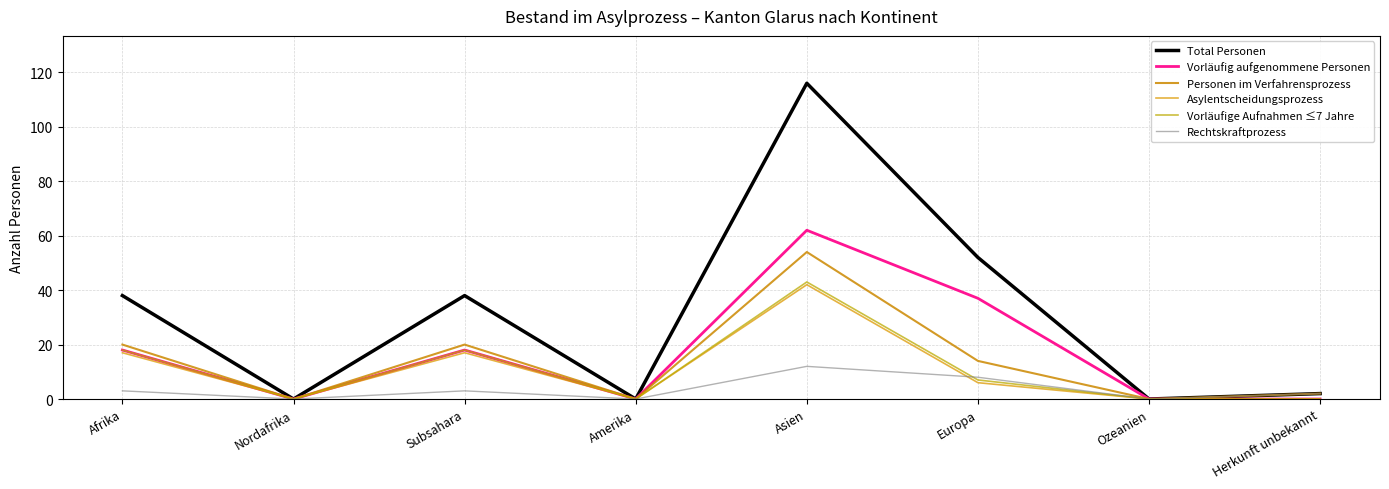

Reading left to right, list all the values displayed in this chart.

Total Personen: Afrika=38	Nordafrika=0	Subsahara=38	Amerika=0	Asien=116	Europa=52	Ozeanien=0	Herkunft unbekannt=2
Vorläufig aufgenommene Personen: Afrika=18	Nordafrika=0	Subsahara=18	Amerika=0	Asien=62	Europa=37	Ozeanien=0	Herkunft unbekannt=0
Personen im Verfahrensprozess: Afrika=20	Nordafrika=0	Subsahara=20	Amerika=0	Asien=54	Europa=14	Ozeanien=0	Herkunft unbekannt=2
Asylentscheidungsprozess: Afrika=17	Nordafrika=0	Subsahara=17	Amerika=0	Asien=42	Europa=6	Ozeanien=0	Herkunft unbekannt=0
Vorläufige Aufnahmen ≤7 Jahre: Afrika=18	Nordafrika=0	Subsahara=18	Amerika=0	Asien=43	Europa=7	Ozeanien=0	Herkunft unbekannt=0
Rechtskraftprozess: Afrika=3	Nordafrika=0	Subsahara=3	Amerika=0	Asien=12	Europa=8	Ozeanien=0	Herkunft unbekannt=2